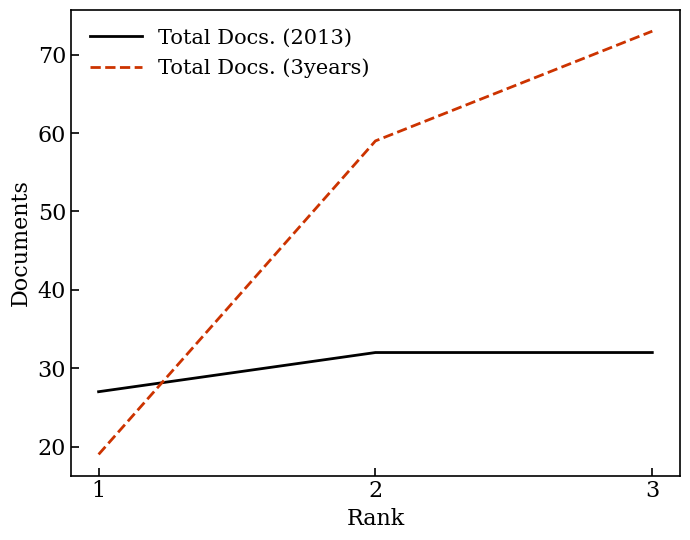

Reading left to right, transcribe all the data shown in this chart.

Total Docs. (2013): 1=27	2=32	3=32
Total Docs. (3years): 1=19	2=59	3=73